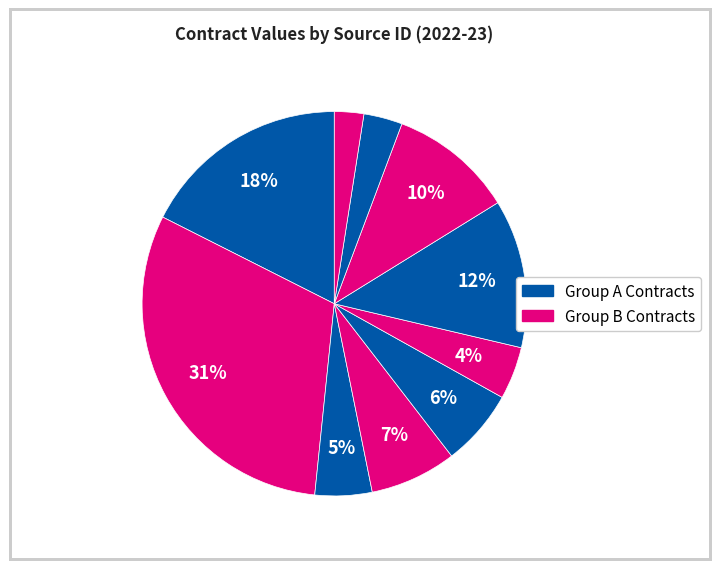

How many slices are in this pie chart?

10